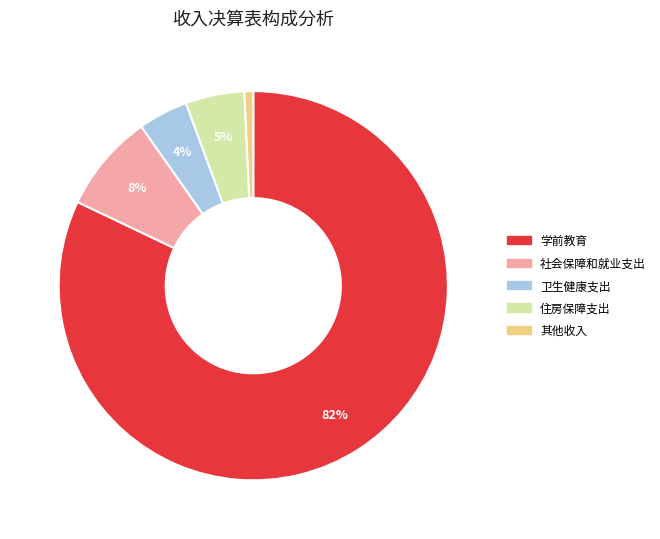

To the nearest percent, what is the combined percentage of 学前教育 and 卫生健康支出?

86%